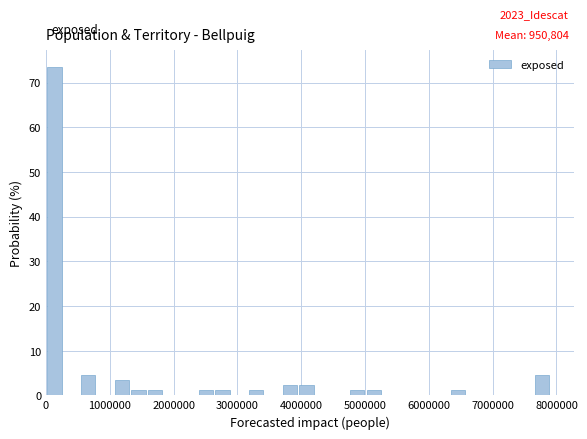

Around what value on the x-axis is the tallest bar? Give the approximate position of its centre, as read against the axis.

100000